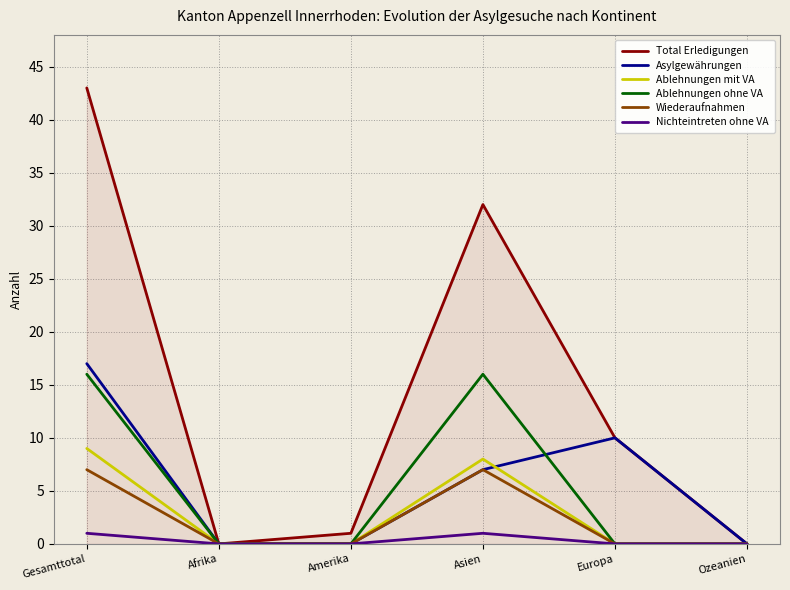

List the series in order of their peak value, lowest first.

Nichteintreten ohne VA, Wiederaufnahmen, Ablehnungen mit VA, Ablehnungen ohne VA, Asylgewährungen, Total Erledigungen